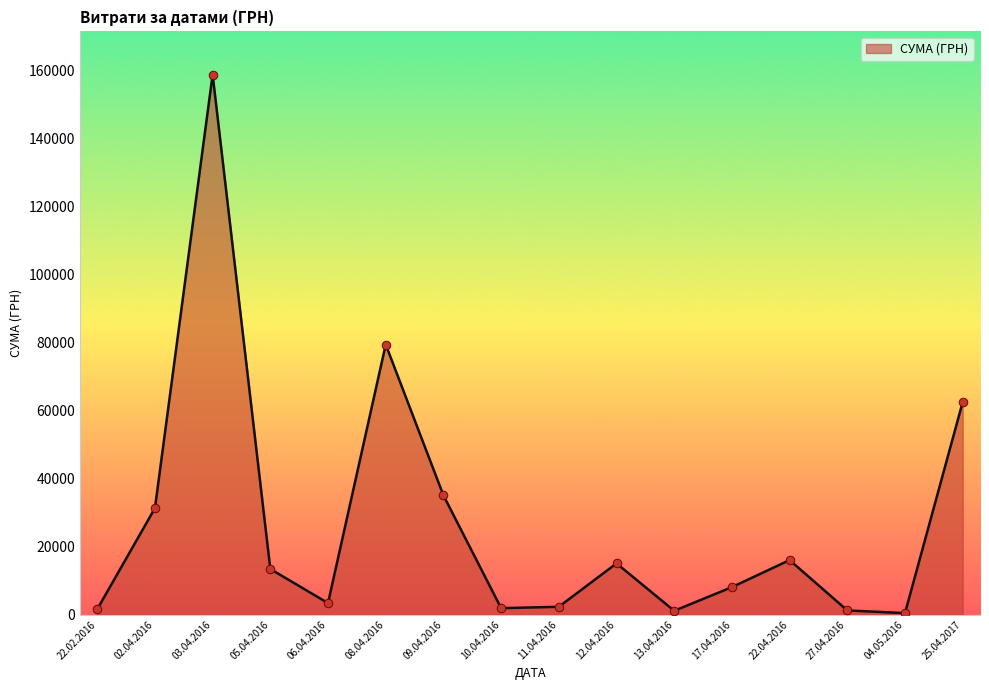

Which has a higher value, 22.02.2016 or 03.04.2016?

03.04.2016